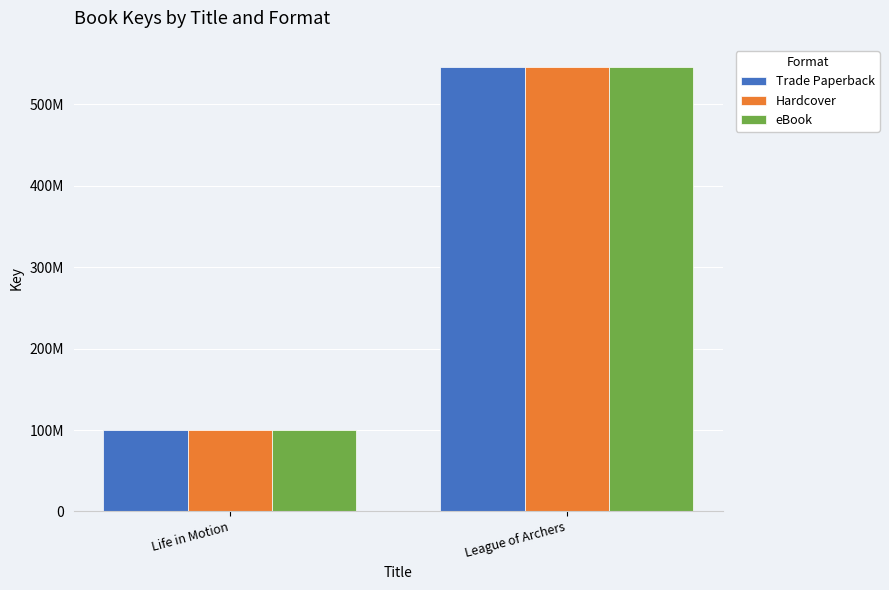

What is the sum of all Trade Paperback values?

646188299